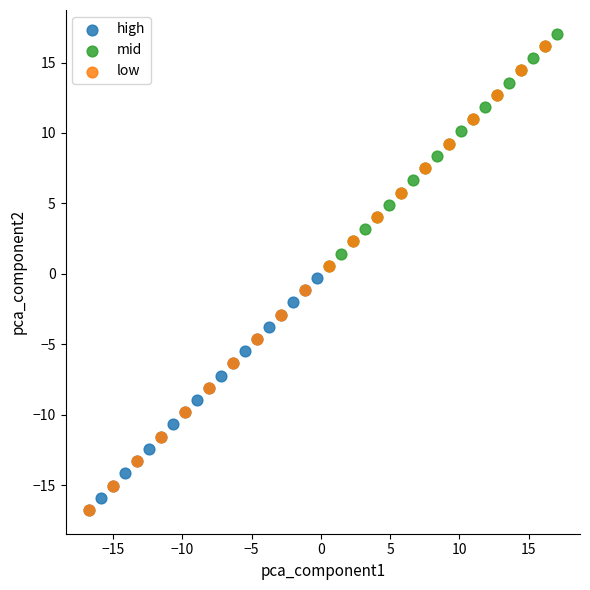

Which series has the largest Y range (max minus min)?

low